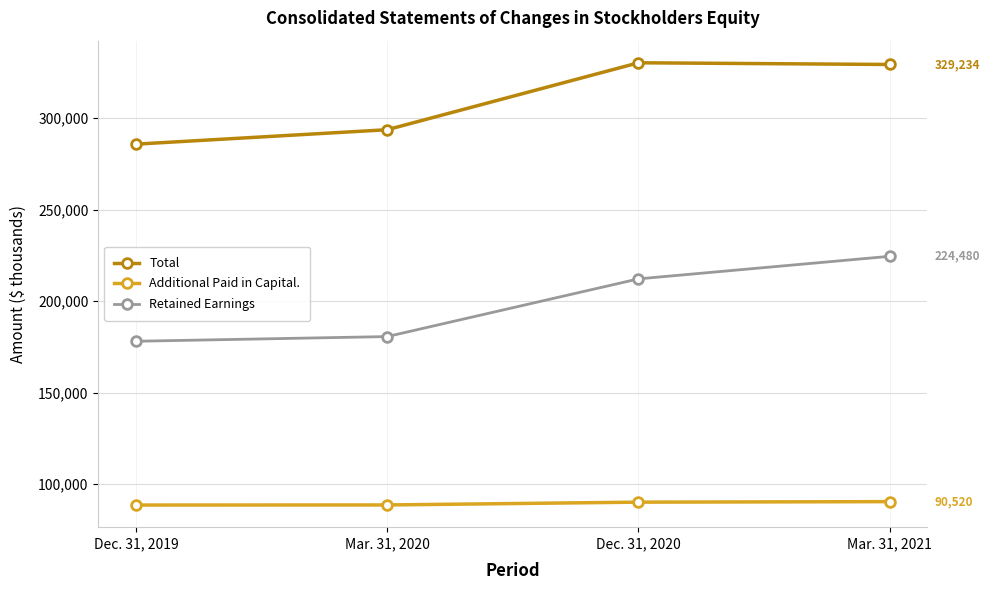

What is the label of the 2nd point from the left?

Mar. 31, 2020